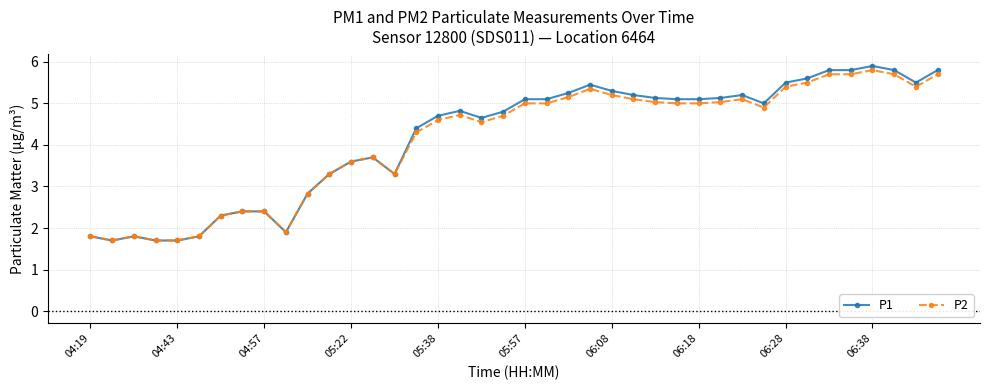

Which series has the widest spread of values?

P1